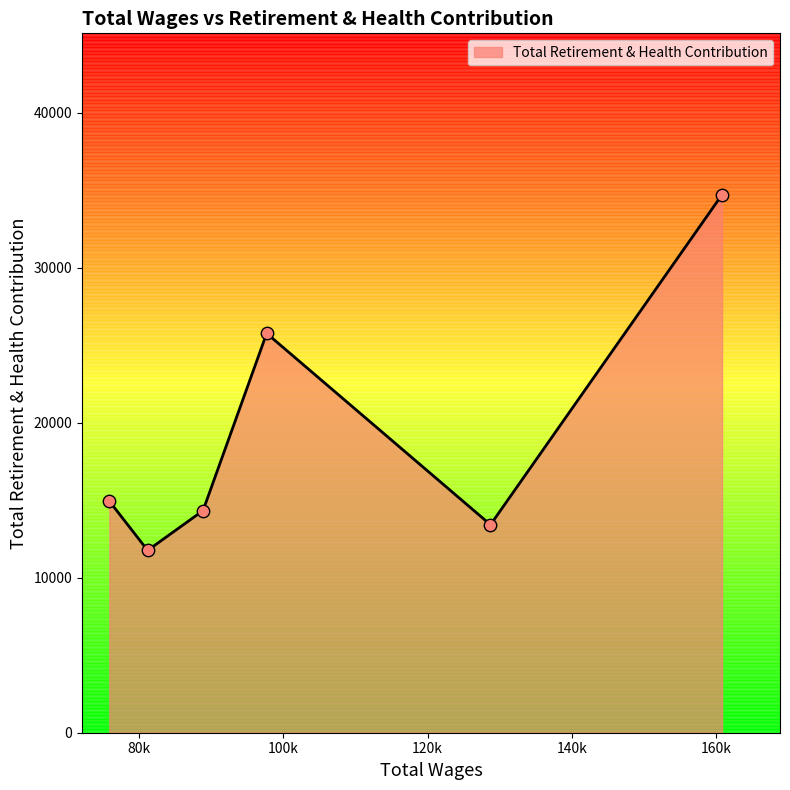

Between 160856.0 and 75840.0, which is larger?

160856.0